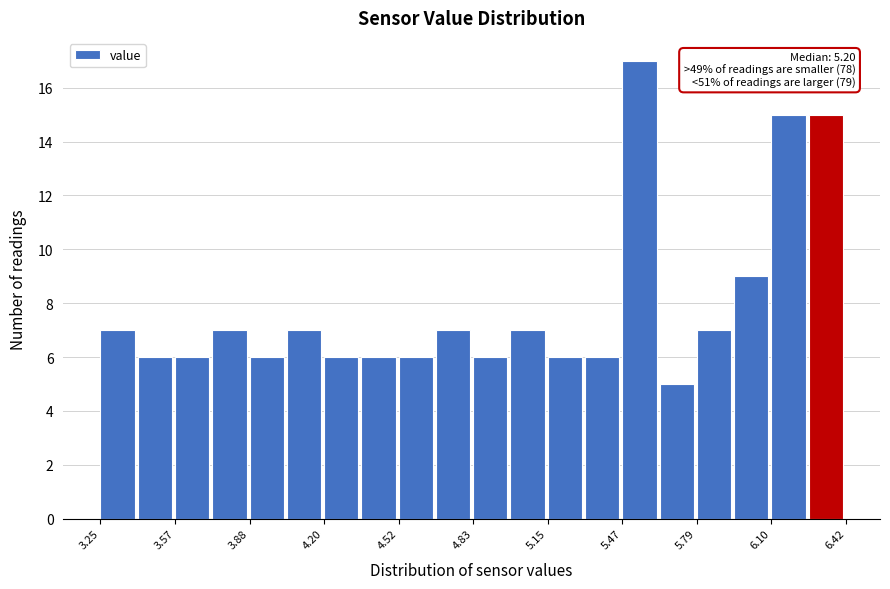

Read against the x-axis, roughly where is the centre of the tallest bar?

5.55